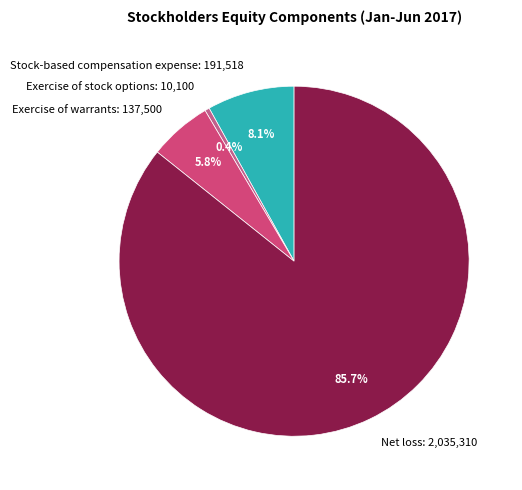

How many slices are in this pie chart?

4